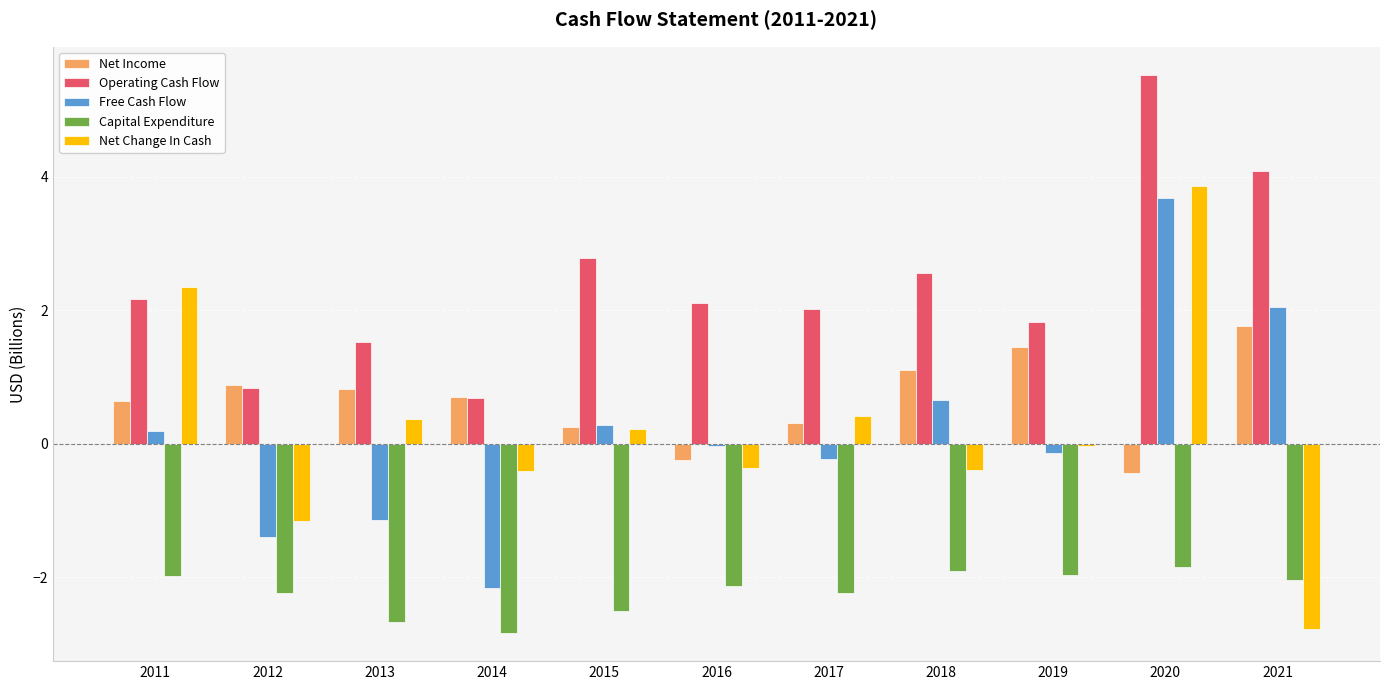

Count the number of data series in this chart.

5